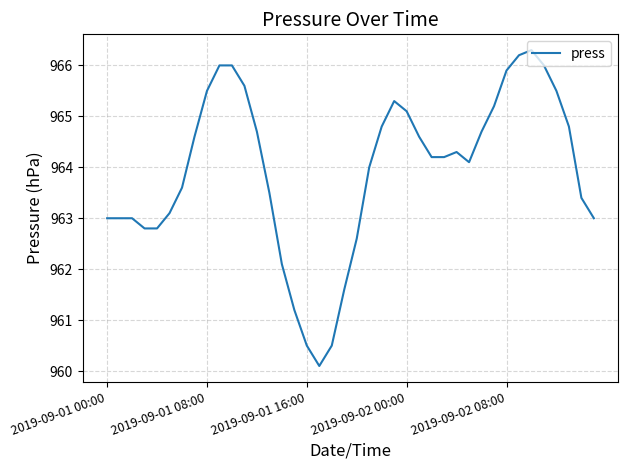

What is the maximum value shown in the chart?

966.3